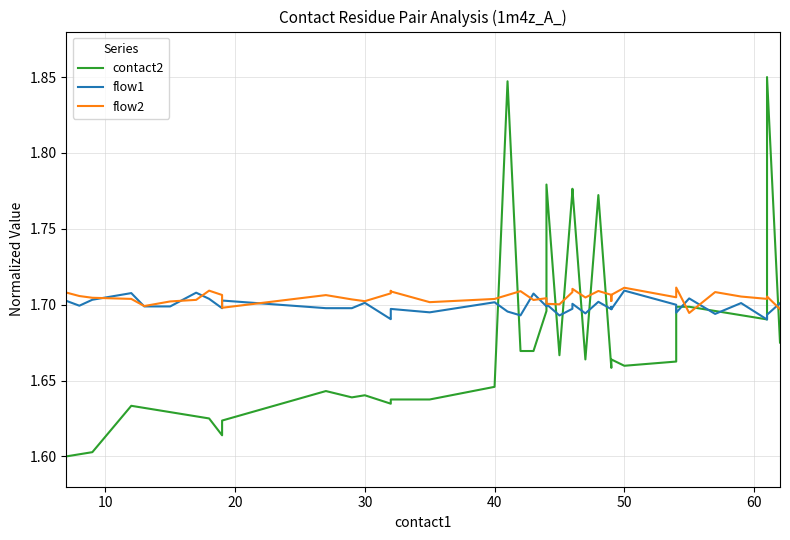

Which series has the largest total across all categories?

flow2